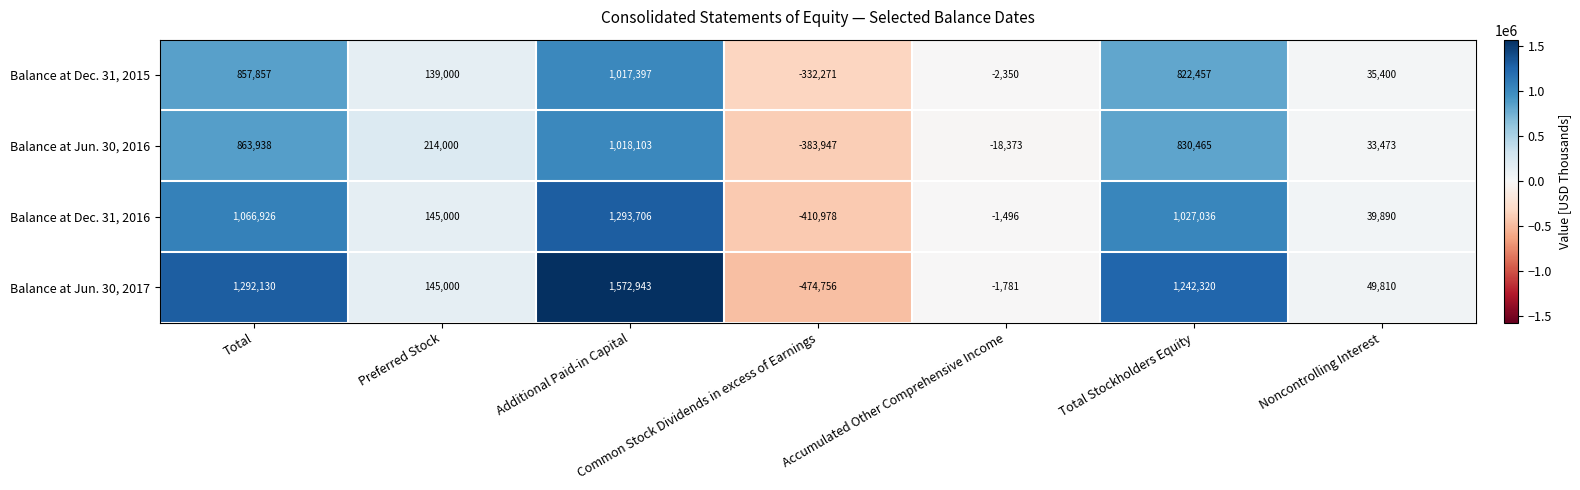

Is the value of Balance at Jun. 30, 2016 at Noncontrolling Interest greater than the value of Balance at Dec. 31, 2015 at Additional Paid-in Capital?

No